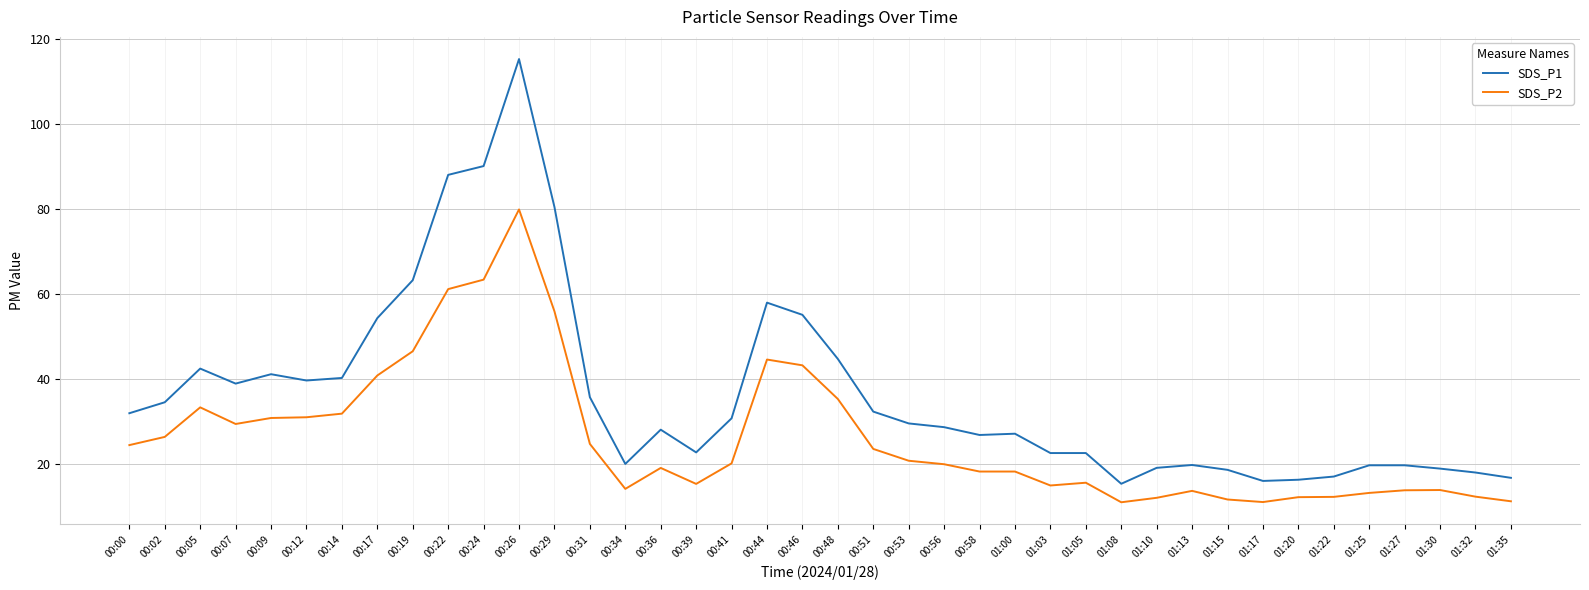

True or false: SDS_P1 and SDS_P2 cross at least once.

False